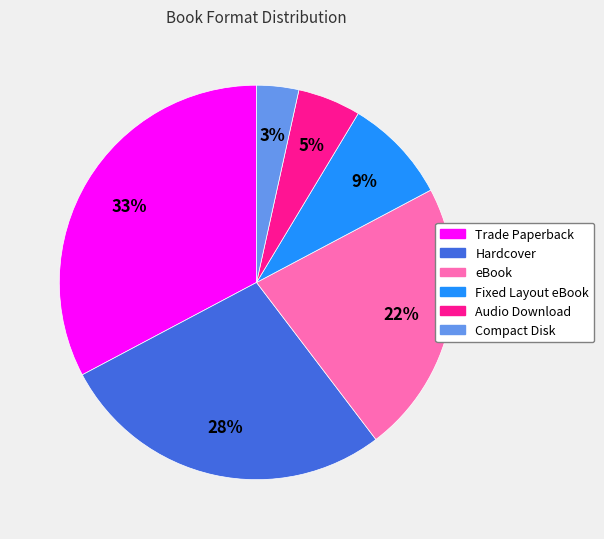

Is the sum of Compact Disk and eBook greater than half?

No